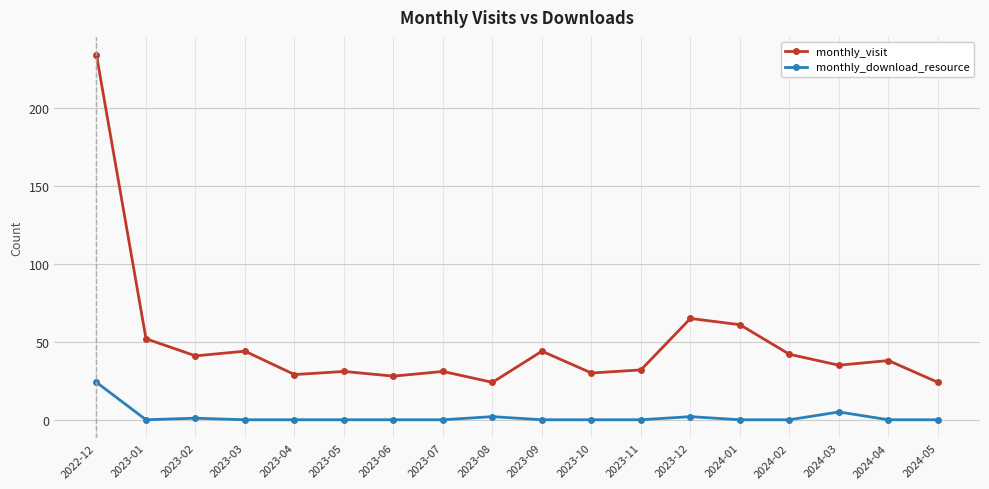

Which series changed the most between 2023-06 and 2024-02?

monthly_visit